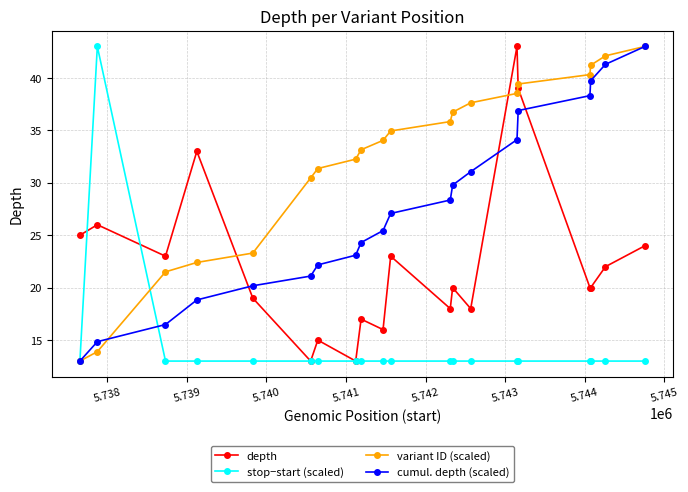

Count the number of data series in this chart.

4